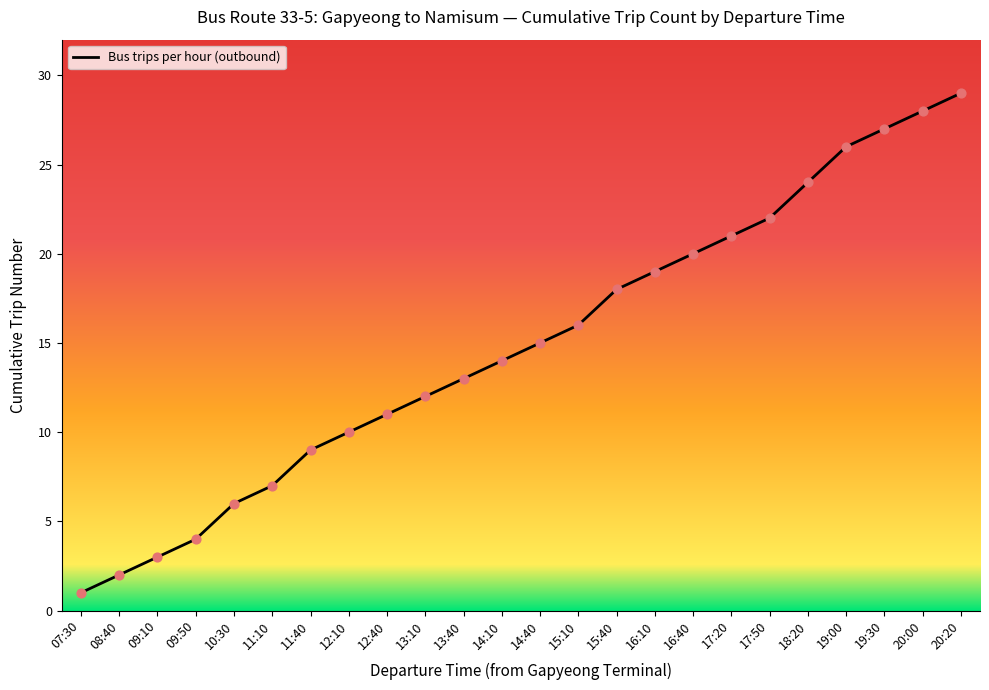

What is the change in value from 16:10 to 16:40?

+1